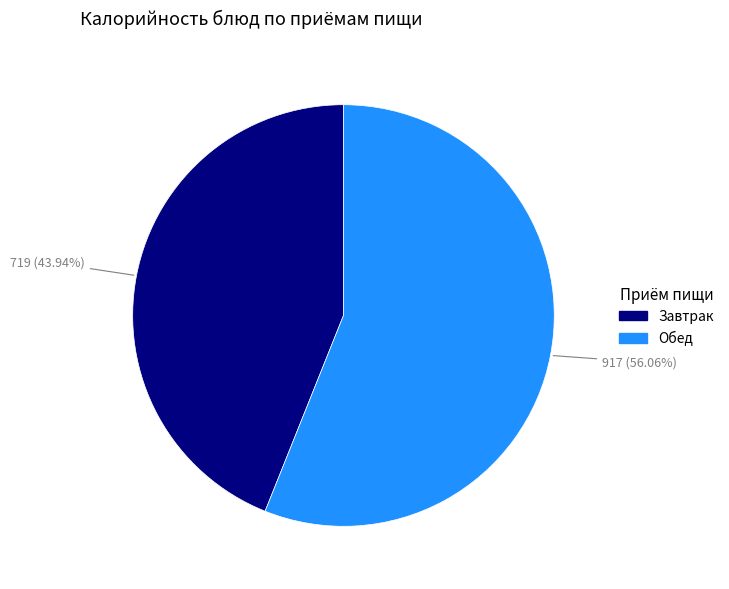

Count the number of slices in the pie.

2